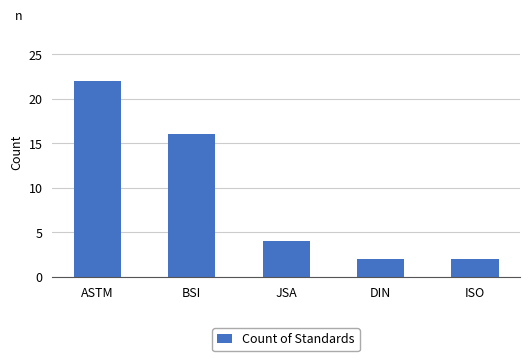

At which label is the value closest to 12?

BSI